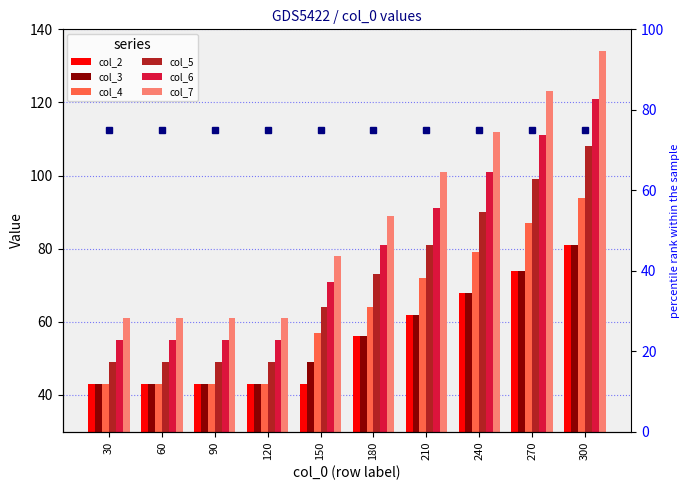

Reading left to right, what are all the values shown in this chart?

col_2: 43	43	43	43	43	56	62	68	74	81
col_3: 43	43	43	43	49	56	62	68	74	81
col_4: 43	43	43	43	57	64	72	79	87	94
col_5: 49	49	49	49	64	73	81	90	99	108
col_6: 55	55	55	55	71	81	91	101	111	121
col_7: 61	61	61	61	78	89	101	112	123	134